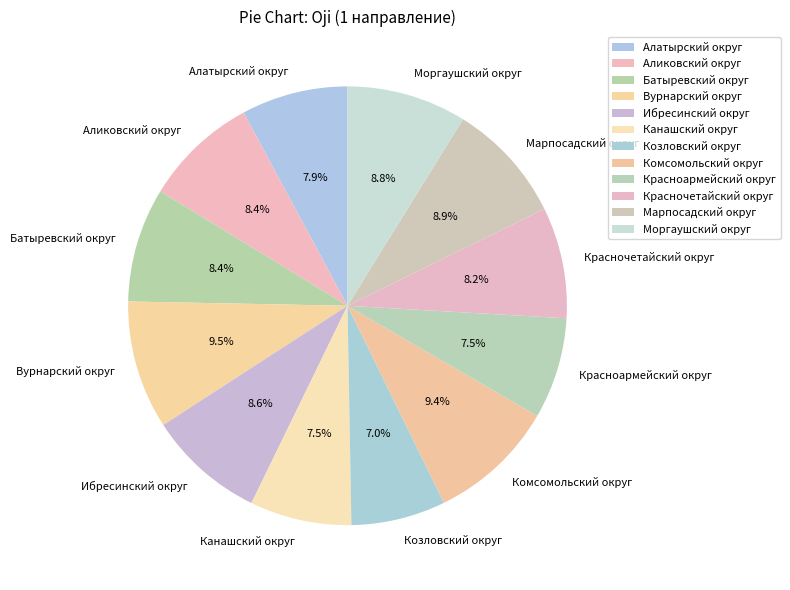

To the nearest percent, what is the combined percentage of Красноармейский округ and Аликовский округ?

16%